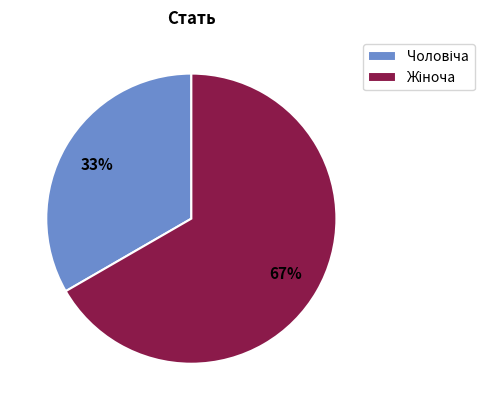

To the nearest percent, what is the average slice percentage?

50%